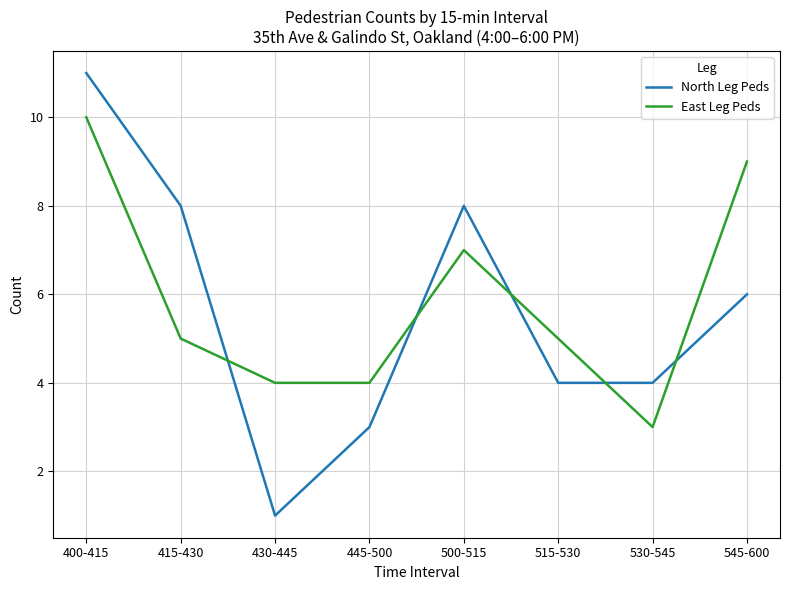

How many categories are shown in the chart?

8